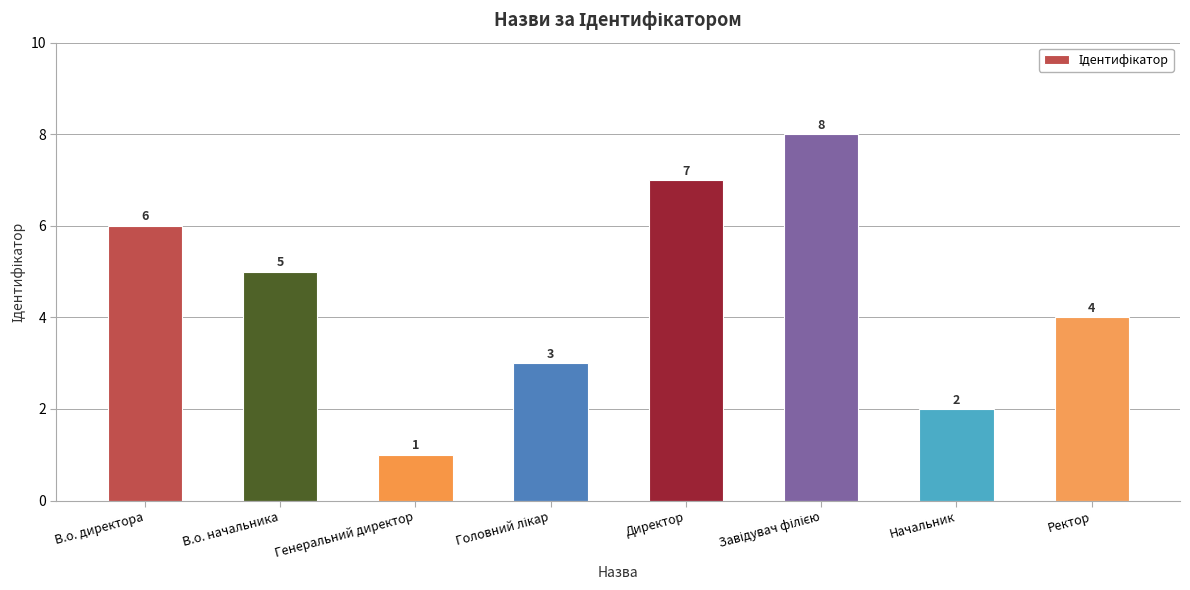

How many bars are there in total?

8